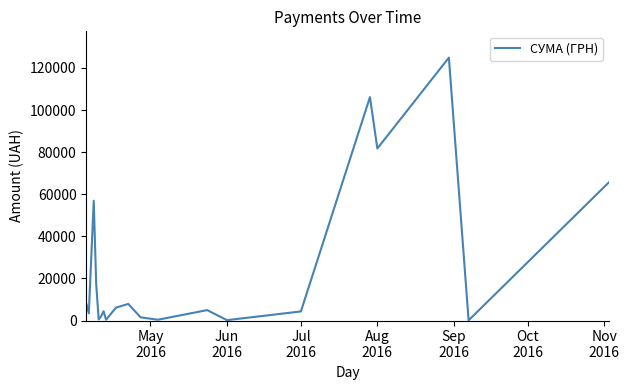

What is the difference between the maximum and minimum values?

124820.3